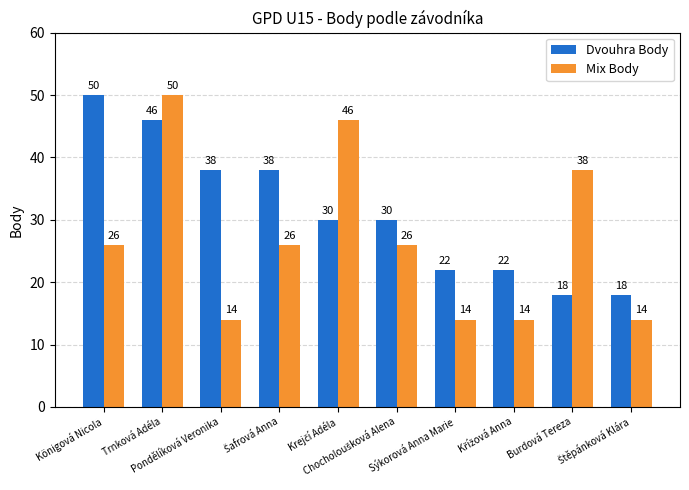

What is the sum of all Dvouhra Body values?

312